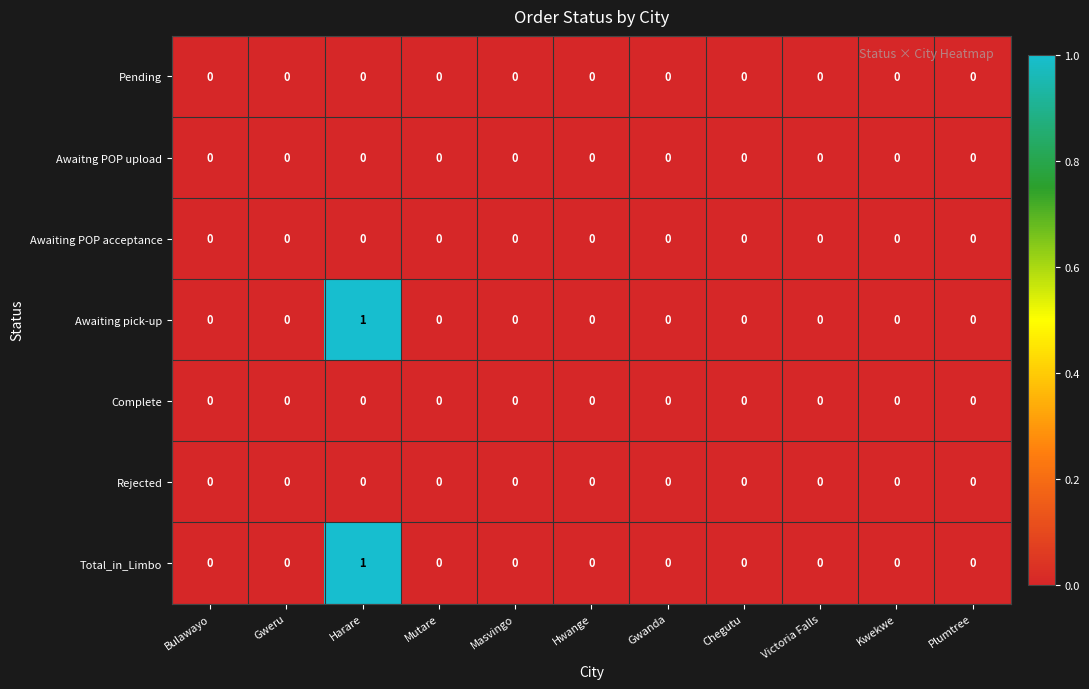

At which category is the sum across all series the highest?

Harare